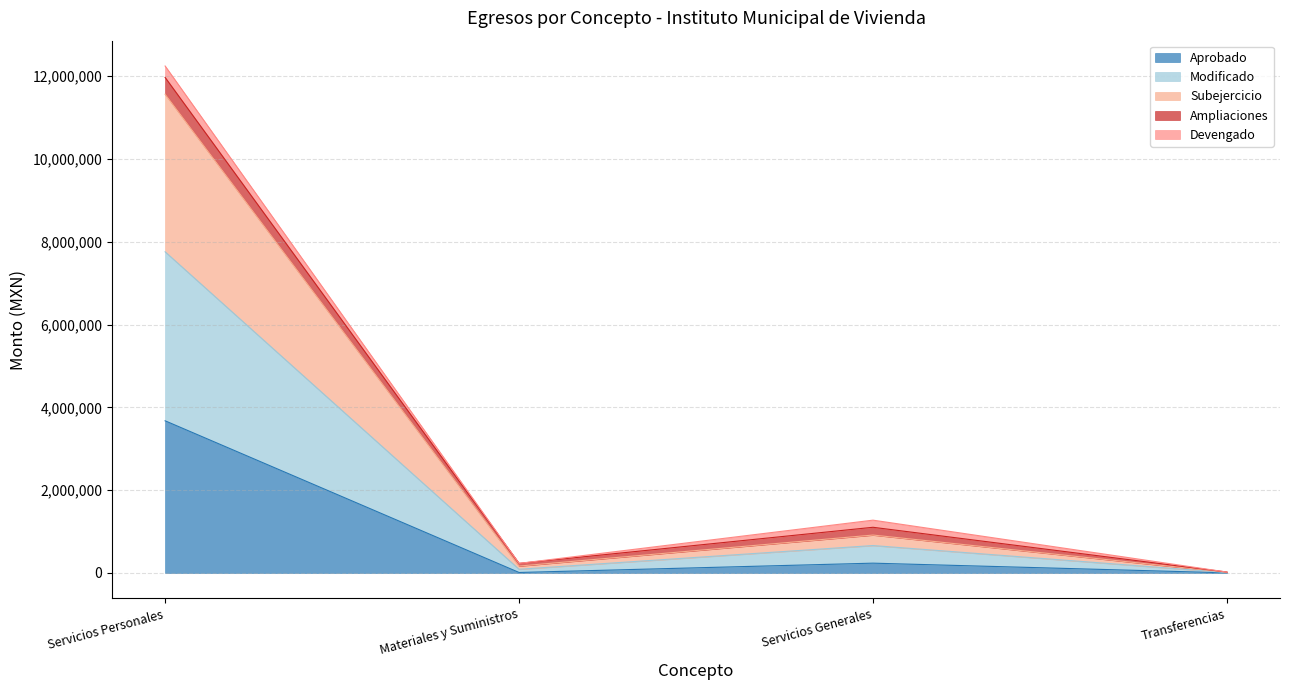

At which category is the sum across all series the highest?

Servicios Personales